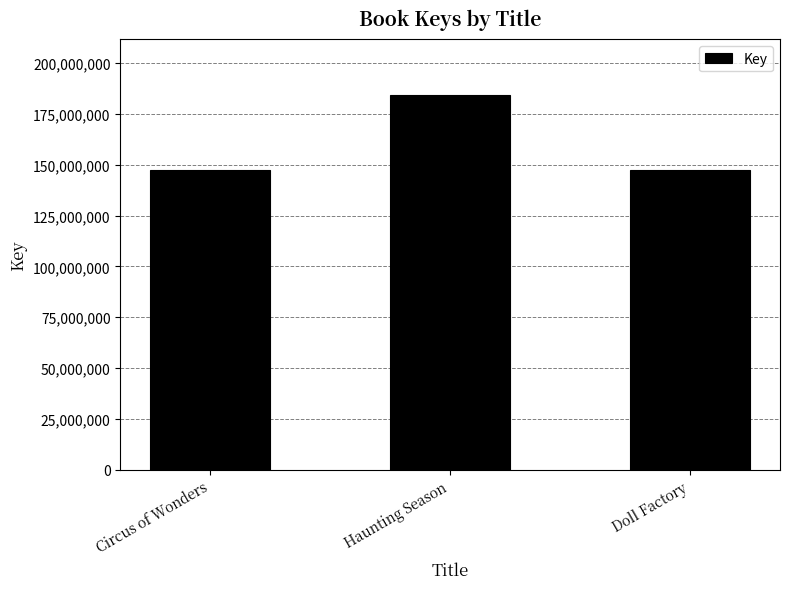

Are the bars horizontal?

No